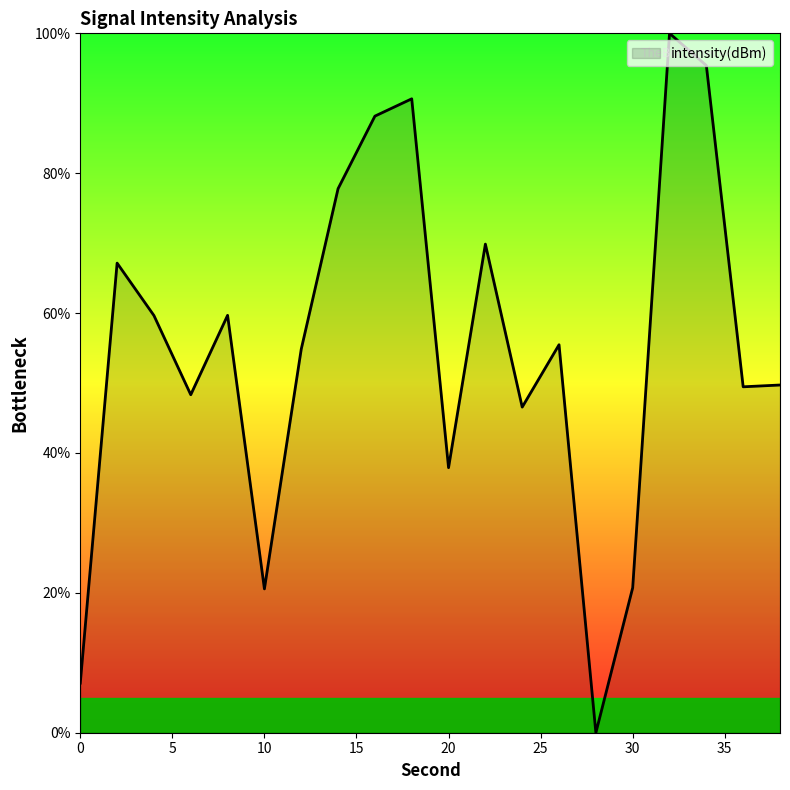

What is the maximum value shown in the chart?

100.0